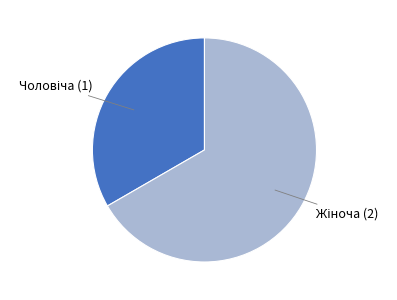

Does any single category account for the majority?

Yes